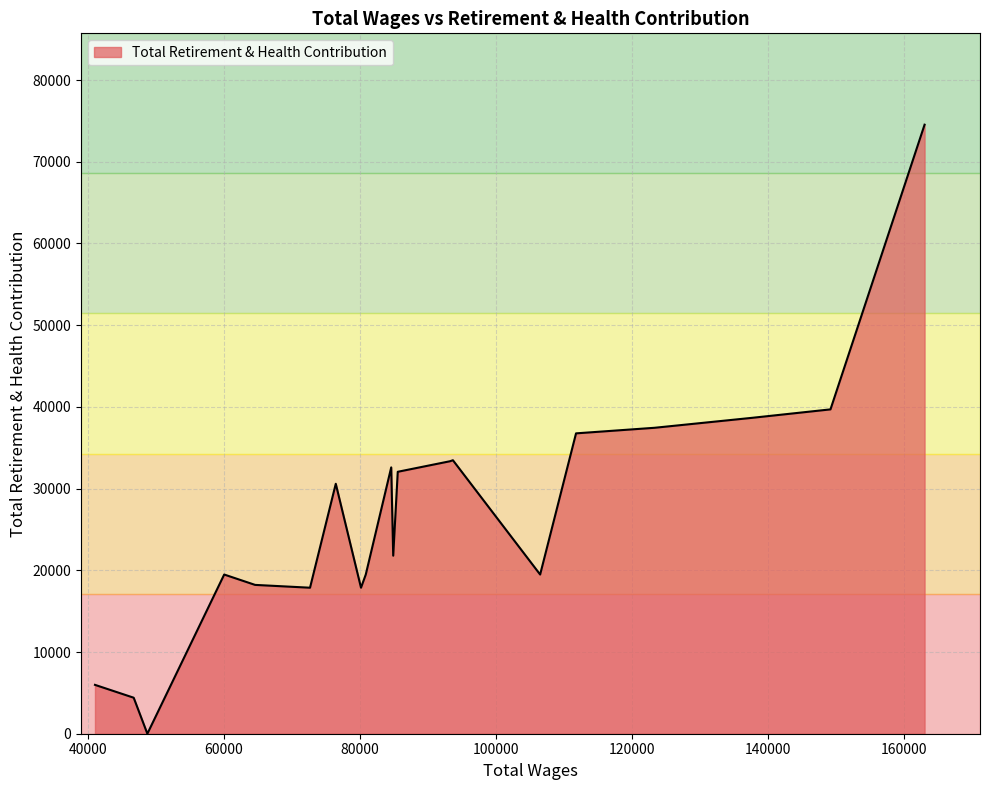

What is the maximum value shown in the chart?

74533